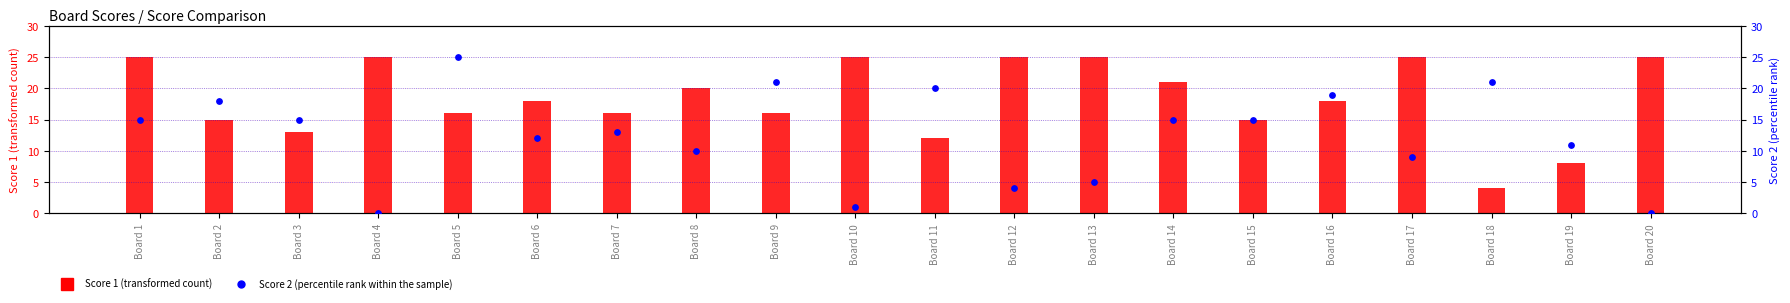

What are all the series names shown in the legend?

Score 1, Score 2